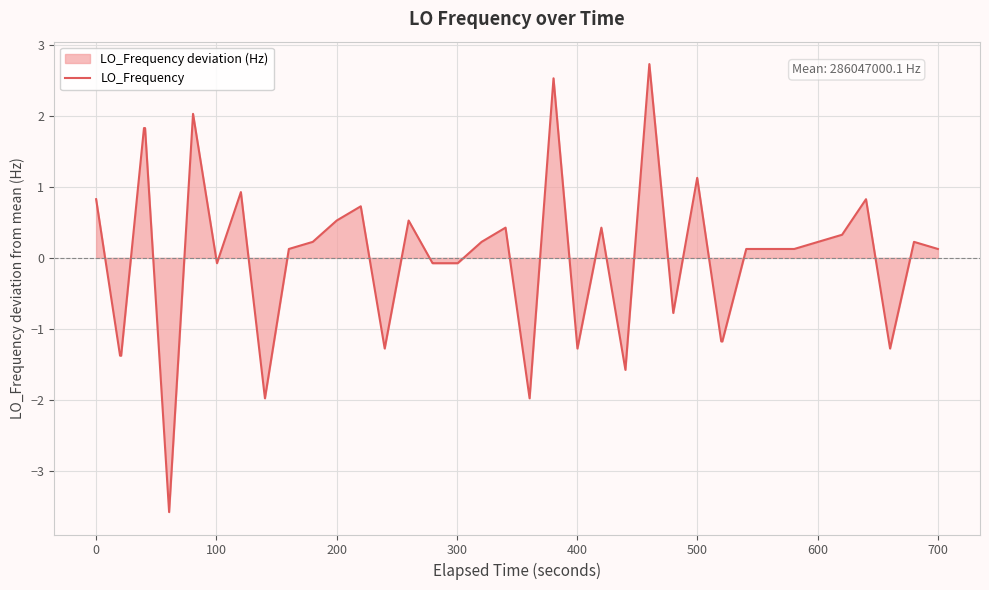

What is the greatest value displayed?

2.7